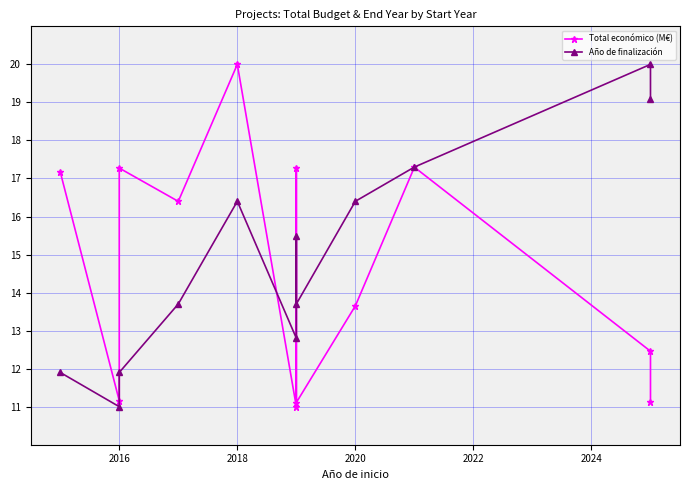

What is the average value of the Año de finalización series?

15.0